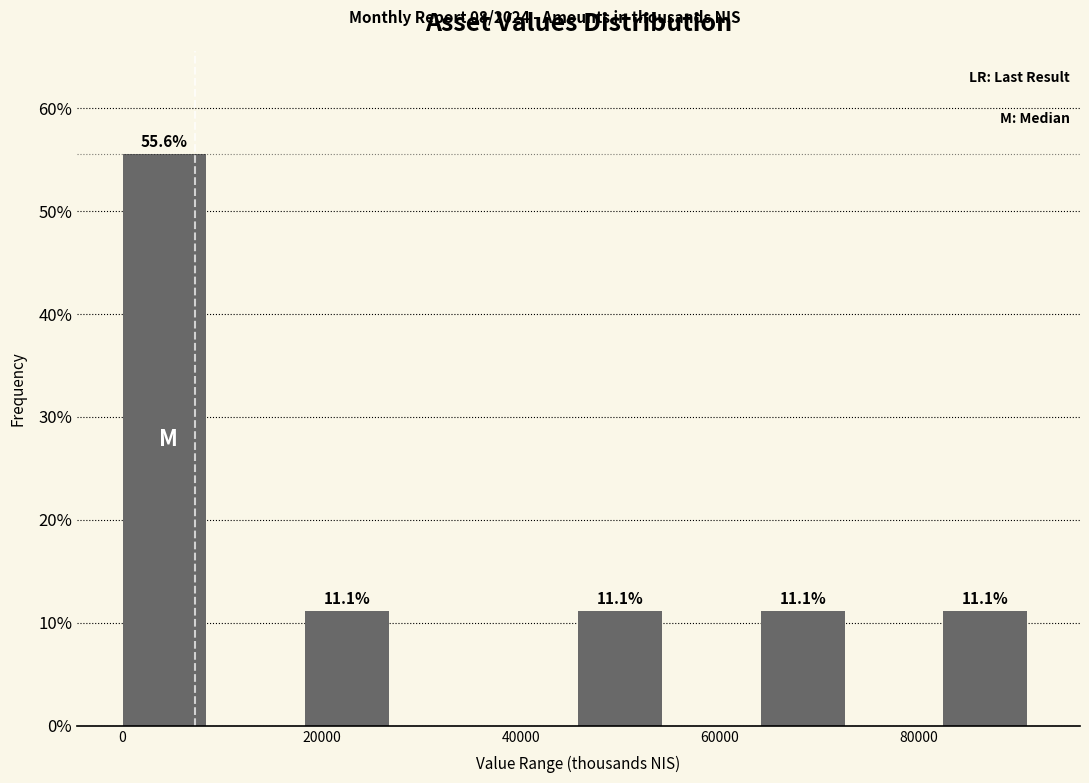

Which range on the x-axis has the tallest bar?

0 to 10000